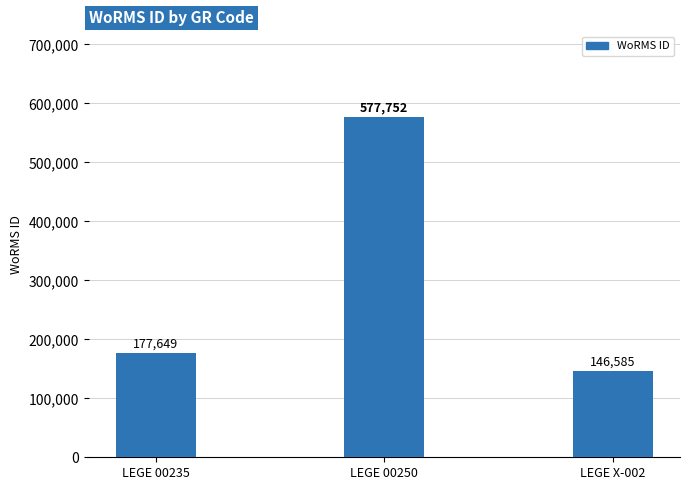

Which label corresponds to the smallest value in the chart?

LEGE X-002